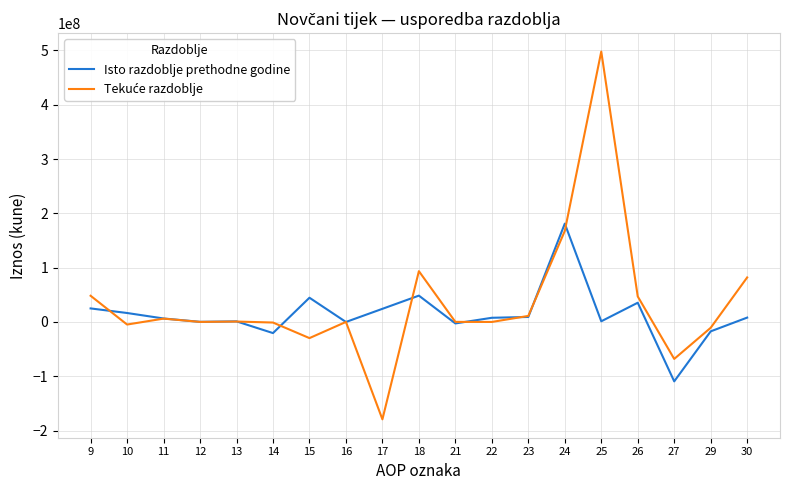

What is the total value across all series at 17?

-155145976